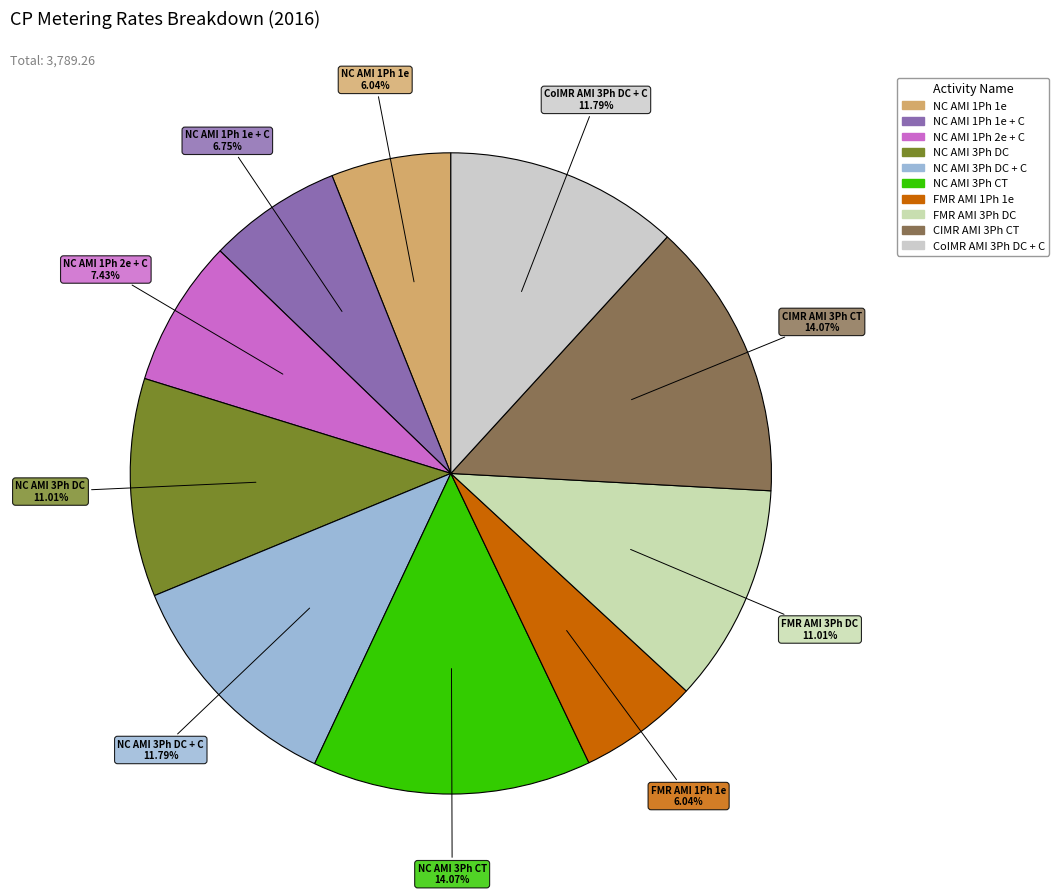

To the nearest percent, what is the average slice percentage?

10%